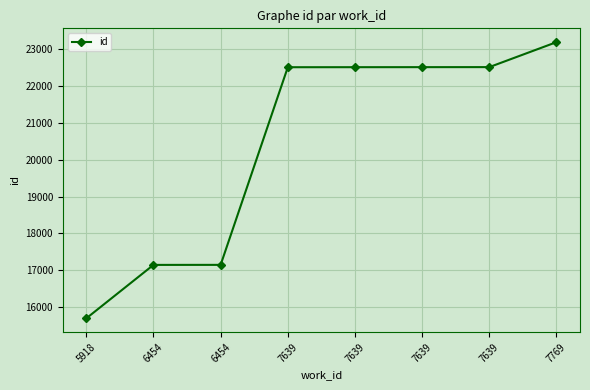

What is the difference between the maximum and minimum values?

7501